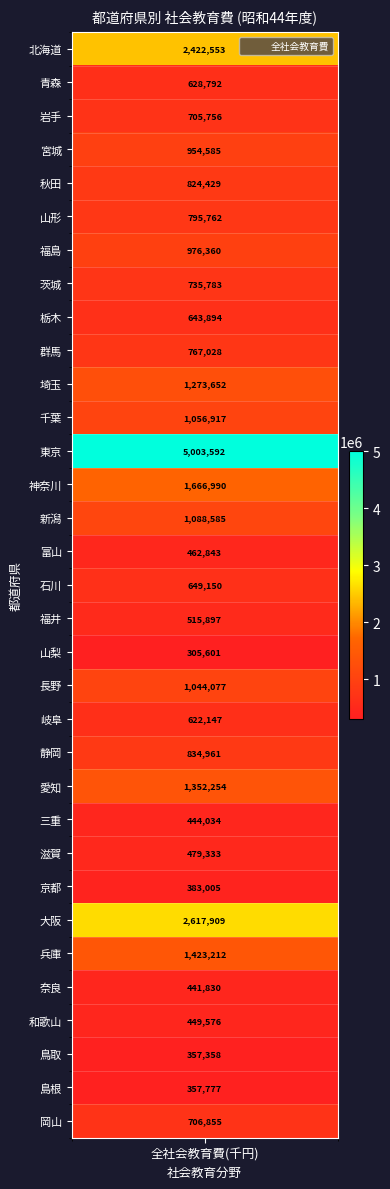

Reading right to left, transcribe all the data shown in this chart.

706855	357777	357358	449576	441830	1423212	2617909	383005	479333	444034	1352254	834961	622147	1044077	305601	515897	649150	462843	1088585	1666990	5003592	1056917	1273652	767028	643894	735783	976360	795762	824429	954585	705756	628792	2422553